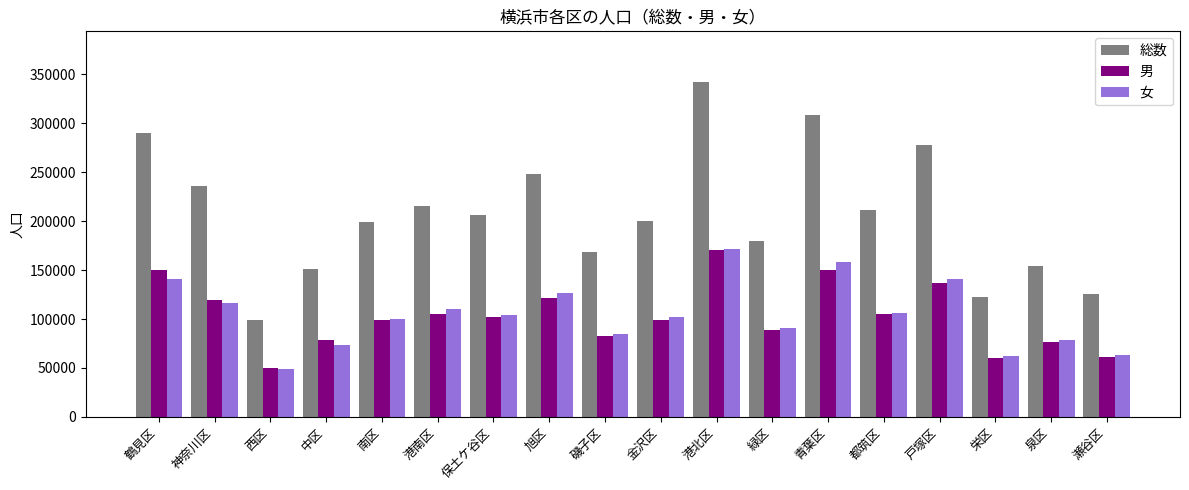

The 男 series shows 49626 at 西区. True or false?

True